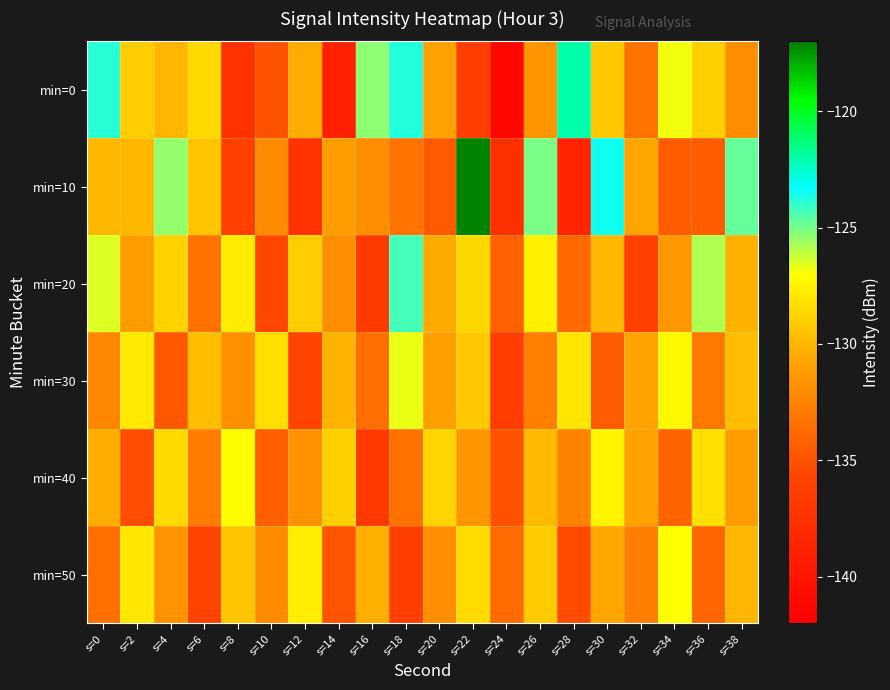

Reading left to right, what are all the values shown in this chart?

min=0: s=0=-123.9	s=2=-129.1	s=4=-130.0	s=6=-128.6	s=8=-137.4	s=10=-135.0	s=12=-130.4	s=14=-138.9	s=16=-125.4	s=18=-123.7	s=20=-130.9	s=22=-136.2	s=24=-141.3	s=26=-131.5	s=28=-122.0	s=30=-129.3	s=32=-133.3	s=34=-126.8	s=36=-129.0	s=38=-132.0
min=10: s=0=-129.9	s=2=-130.0	s=4=-125.4	s=6=-129.3	s=8=-136.0	s=10=-132.1	s=12=-137.4	s=14=-131.2	s=16=-131.9	s=18=-133.3	s=20=-134.6	s=22=-117.2	s=24=-137.5	s=26=-125.0	s=28=-138.6	s=30=-123.5	s=32=-130.7	s=34=-134.5	s=36=-134.5	s=38=-124.8
min=20: s=0=-126.5	s=2=-131.2	s=4=-128.9	s=6=-133.4	s=8=-127.8	s=10=-135.6	s=12=-129.1	s=14=-132.0	s=16=-136.7	s=18=-124.3	s=20=-130.5	s=22=-128.7	s=24=-134.2	s=26=-127.6	s=28=-133.8	s=30=-129.9	s=32=-136.1	s=34=-131.4	s=36=-125.8	s=38=-130.2
min=30: s=0=-132.3	s=2=-127.9	s=4=-134.7	s=6=-129.6	s=8=-131.8	s=10=-128.4	s=12=-135.9	s=14=-130.1	s=16=-133.6	s=18=-126.7	s=20=-131.0	s=22=-129.3	s=24=-136.4	s=26=-132.7	s=28=-128.1	s=30=-134.5	s=32=-130.8	s=34=-127.3	s=36=-133.1	s=38=-129.7
min=40: s=0=-130.4	s=2=-135.2	s=4=-128.6	s=6=-132.9	s=8=-127.1	s=10=-134.3	s=12=-131.7	s=14=-129.0	s=16=-136.8	s=18=-133.4	s=20=-128.8	s=22=-131.5	s=24=-135.0	s=26=-129.8	s=28=-132.6	s=30=-127.4	s=32=-130.9	s=34=-134.1	s=36=-128.3	s=38=-131.2
min=50: s=0=-133.5	s=2=-128.0	s=4=-131.6	s=6=-135.8	s=8=-129.4	s=10=-132.1	s=12=-127.7	s=14=-134.9	s=16=-130.3	s=18=-136.2	s=20=-131.9	s=22=-128.5	s=24=-133.7	s=26=-129.2	s=28=-135.4	s=30=-130.6	s=32=-132.8	s=34=-127.0	s=36=-134.0	s=38=-130.0